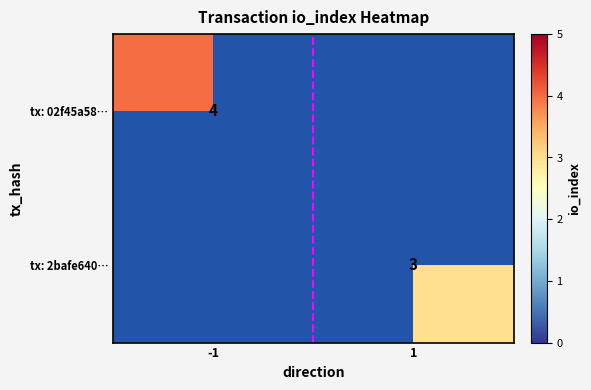

The value of tx: 02f45a58… at -1 is 4. True or false?

True